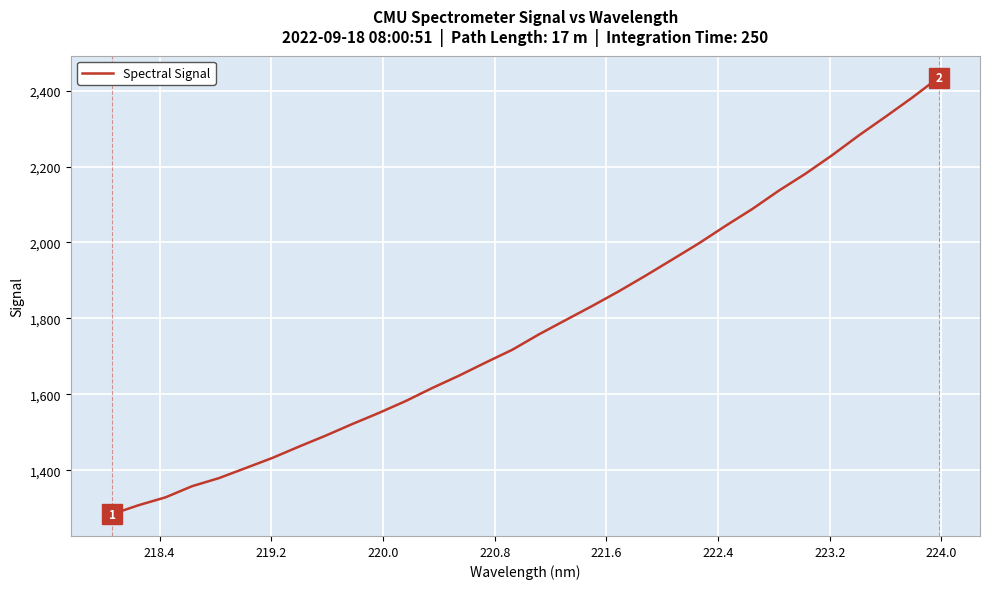

Reading left to right, list all the values displayed in this chart.

1284.1	1307.8	1328.3	1357.8	1378.9	1405.4	1432.1	1462.0	1490.9	1521.5	1550.8	1582.0	1616.5	1648.9	1683.5	1717.2	1757.8	1795.4	1832.7	1871.4	1912.5	1954.9	1997.7	2043.6	2087.9	2136.4	2181.1	2229.8	2281.8	2330.9	2381.2	2434.5